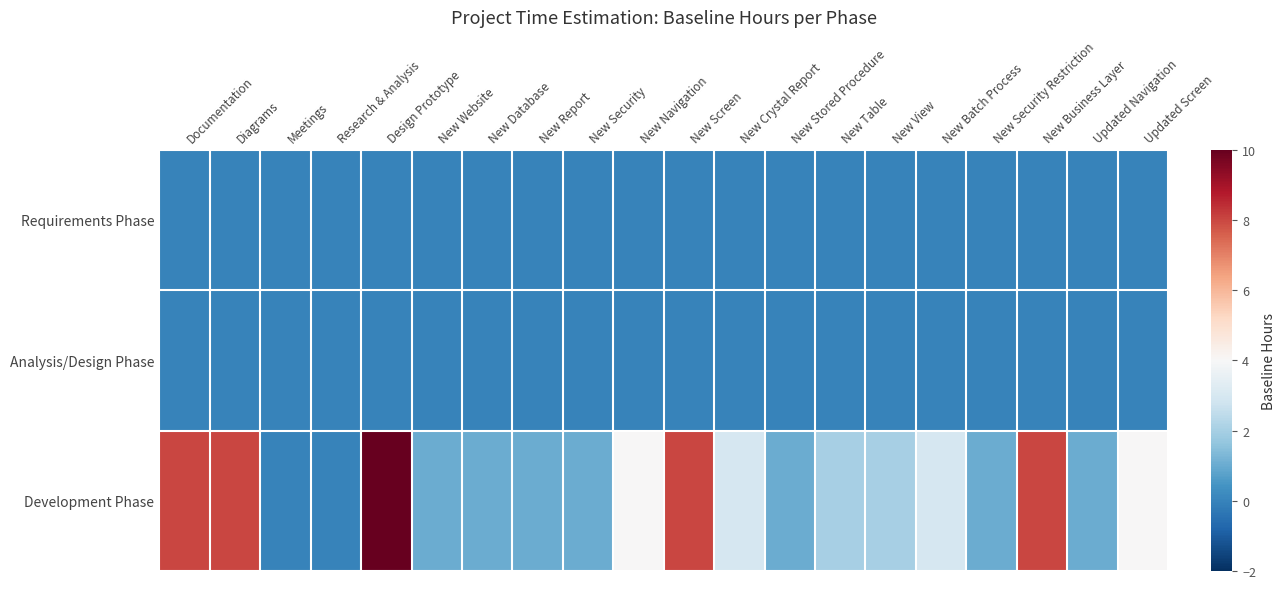

Which label corresponds to the largest value in the chart?

Design Prototype